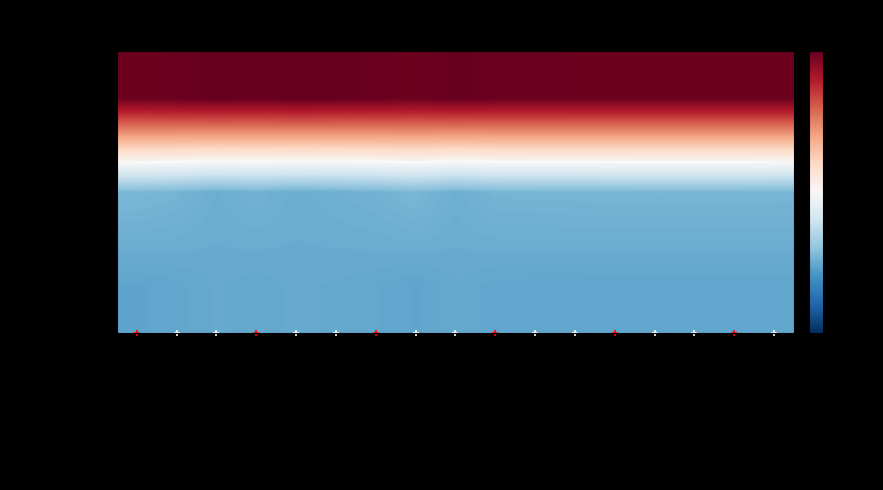

The Pennsylvania series shows -0.2 at White alone. True or false?

False